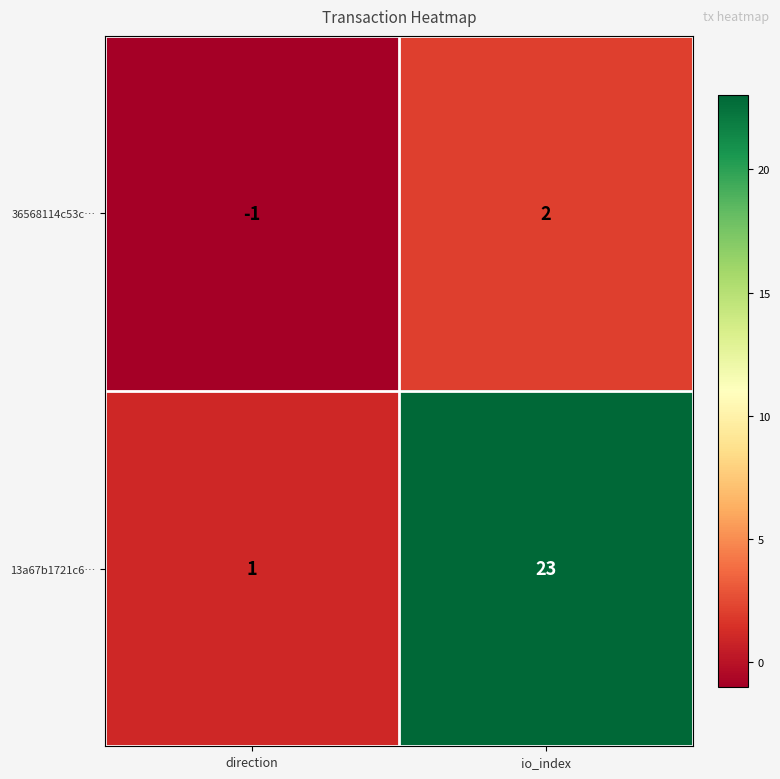

Rank the series by their average value, from lowest to highest.

36568114c53c…, 13a67b1721c6…